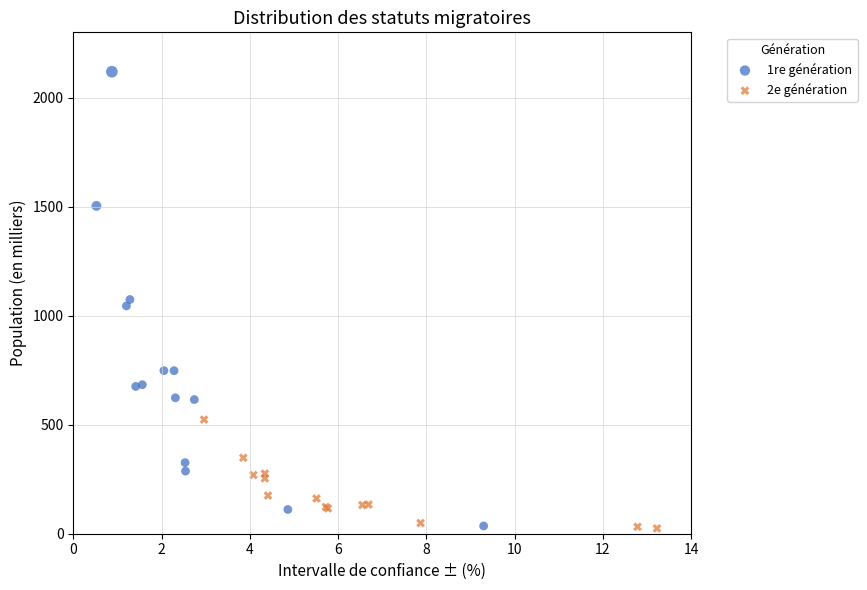

Which series has the largest Y range (max minus min)?

1re génération